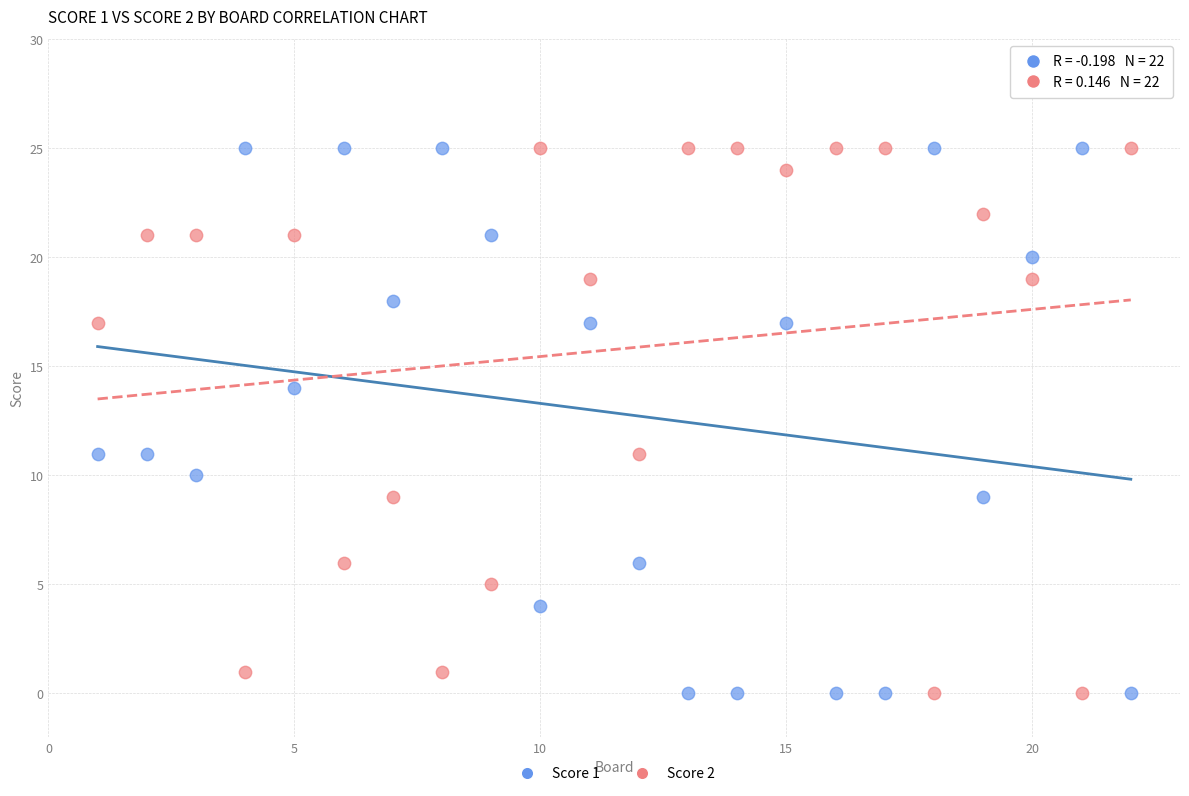

Across all data points, what is the range of Y values (max minus min)?

25